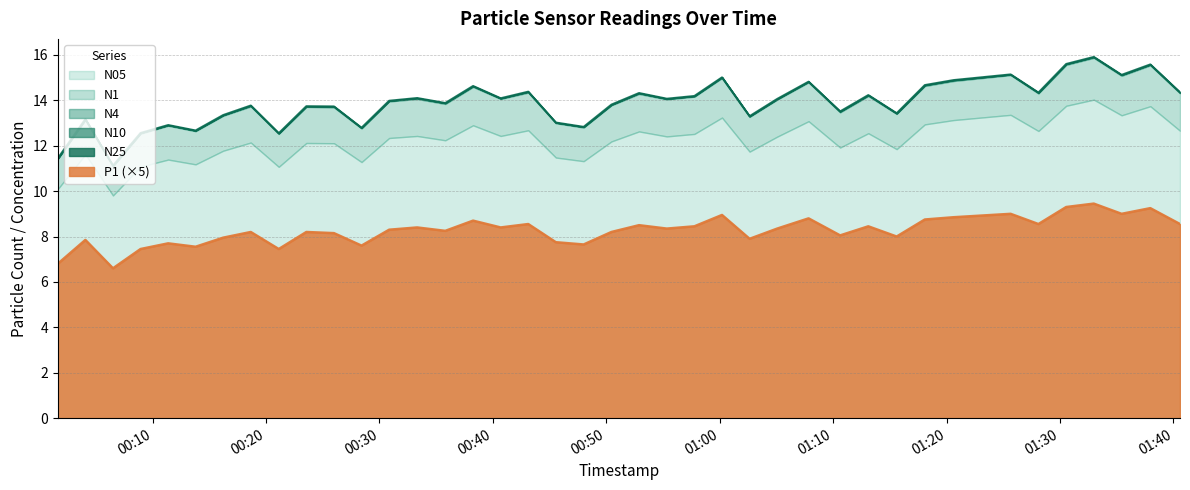

True or false: P1 has a value of 1.6 at 2023-08-08T01:15:36.

True